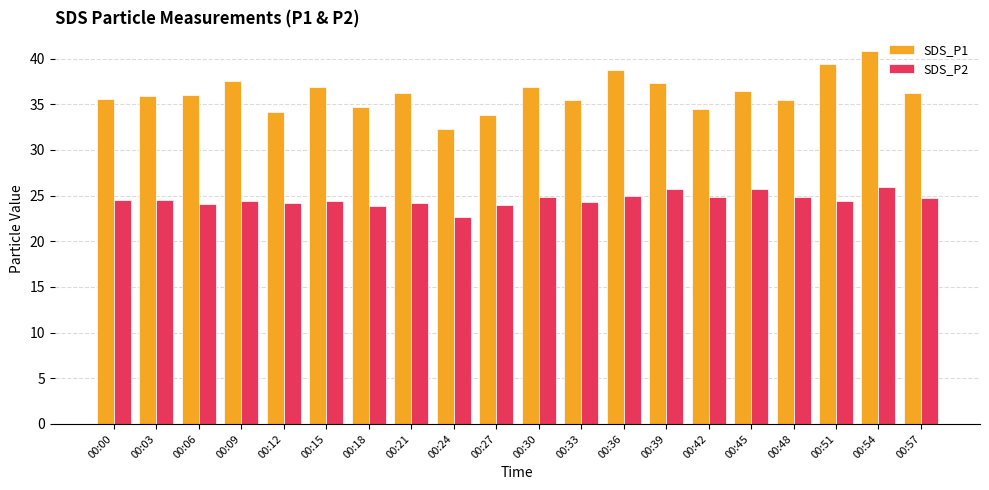

True or false: SDS_P2 has a value of 36.2 at 00:15.

False